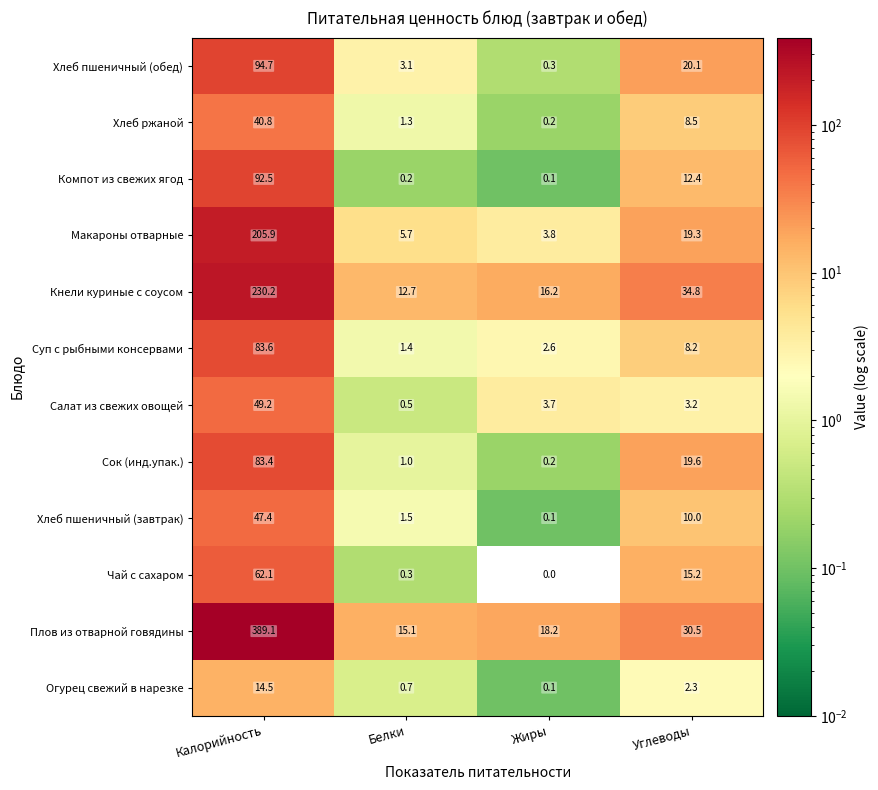

True or false: Сок (инд.упак.) has a value of 19.6 at Углеводы.

True